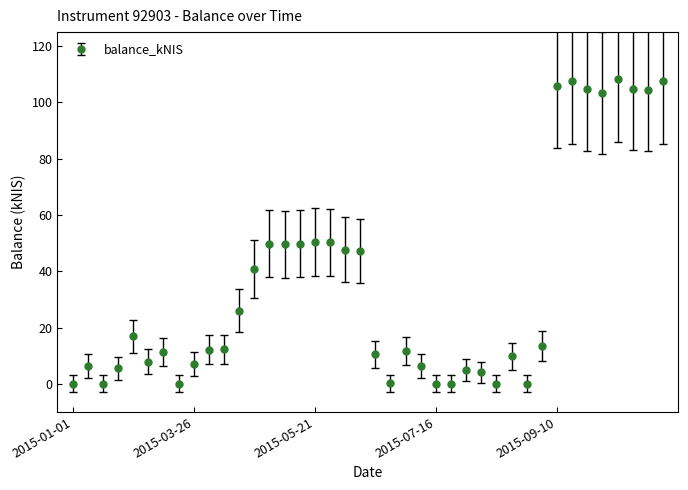

How many categories are shown in the chart?

40